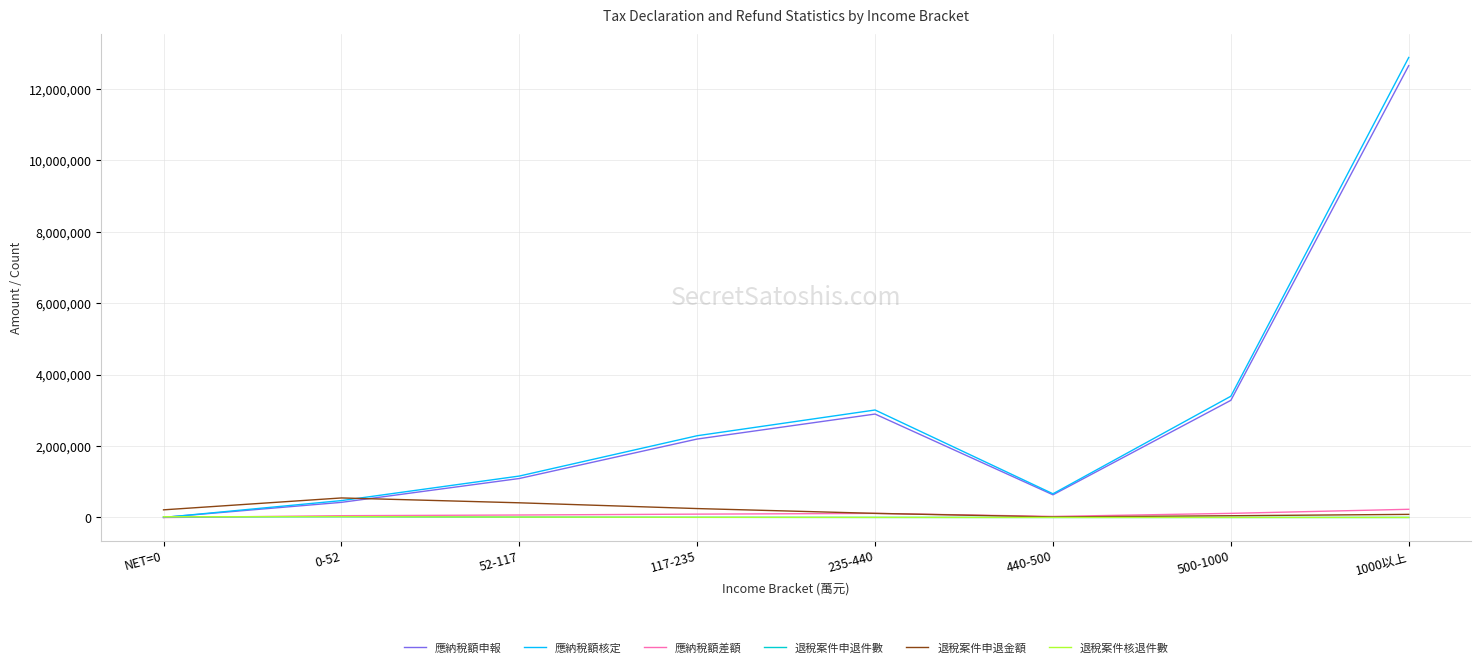

Where is 應納稅額申報 nearest to the value 6329805?

500-1000